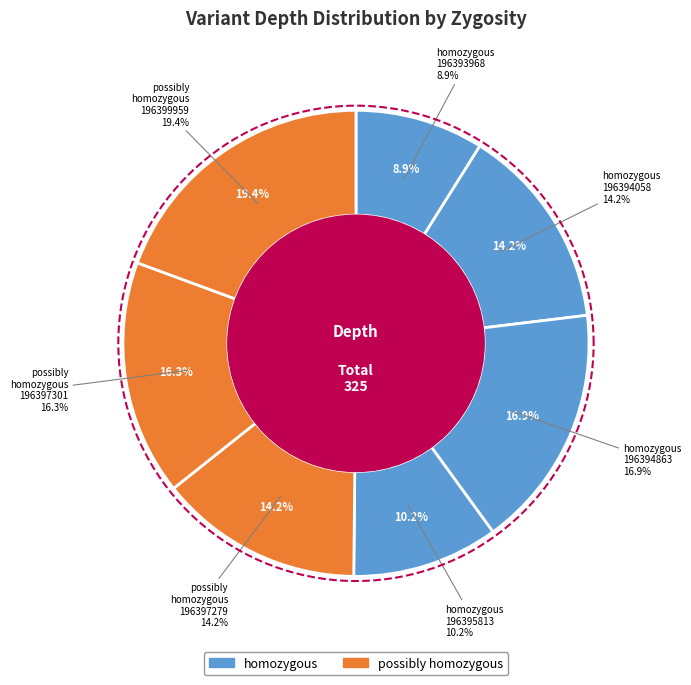

Does possibly homozygous (196397301) account for over 50% of the chart?

No